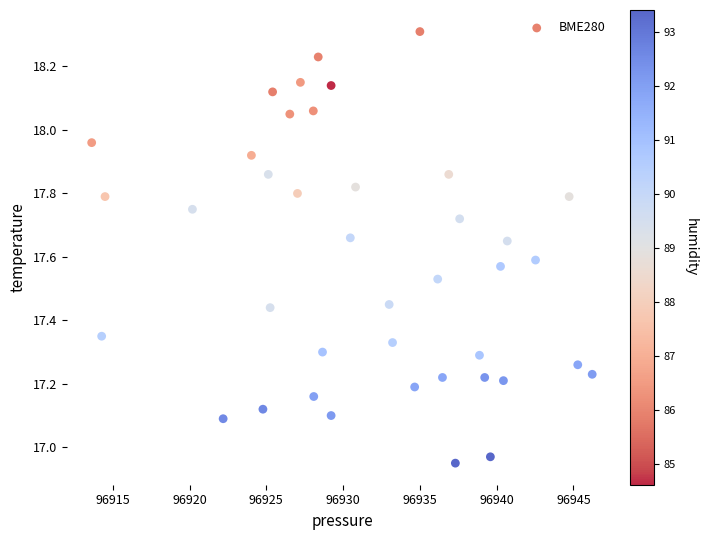

What is the range of Y values (max minus min)?

1.4